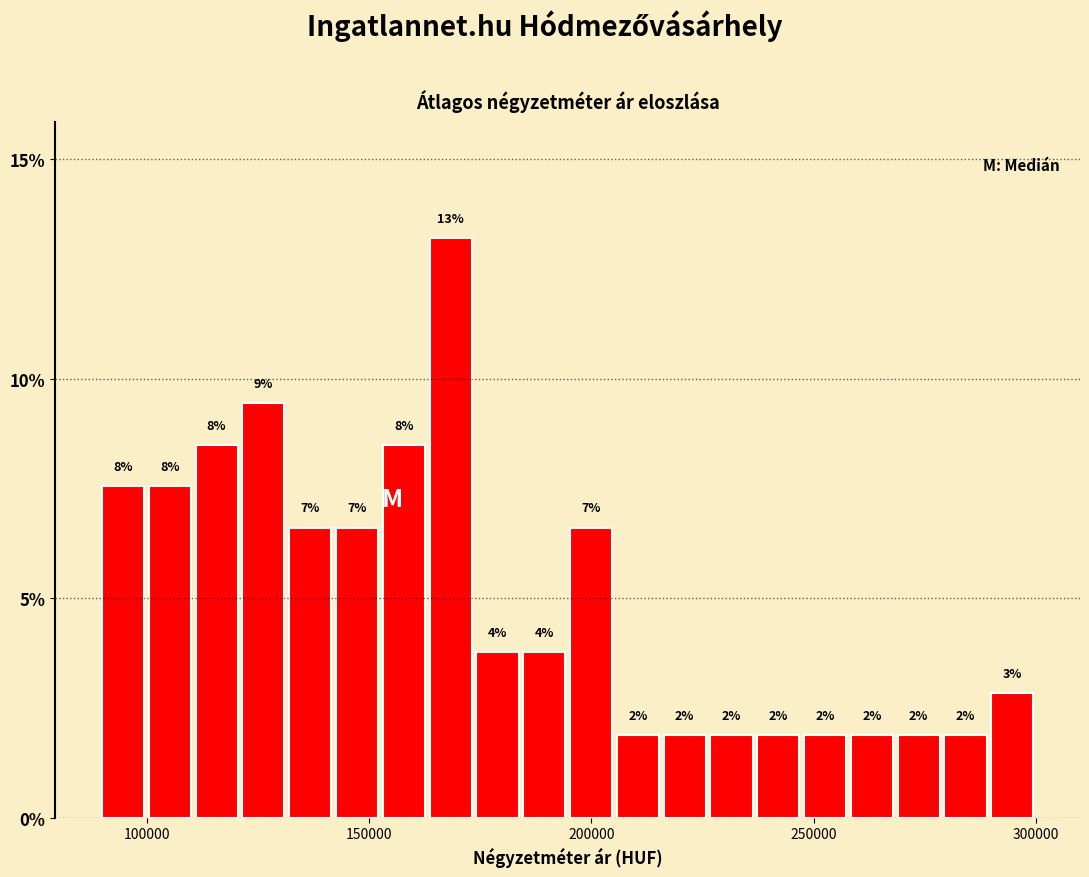

Read against the x-axis, roughly where is the centre of the tallest bar?

170000